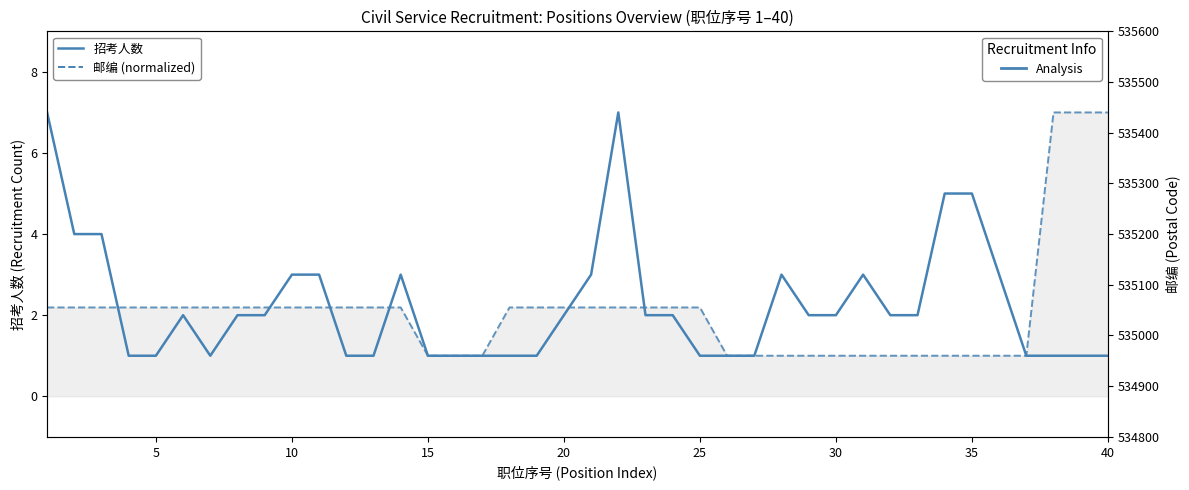

How many values in the 邮编 (normalized) series are below 2?

15